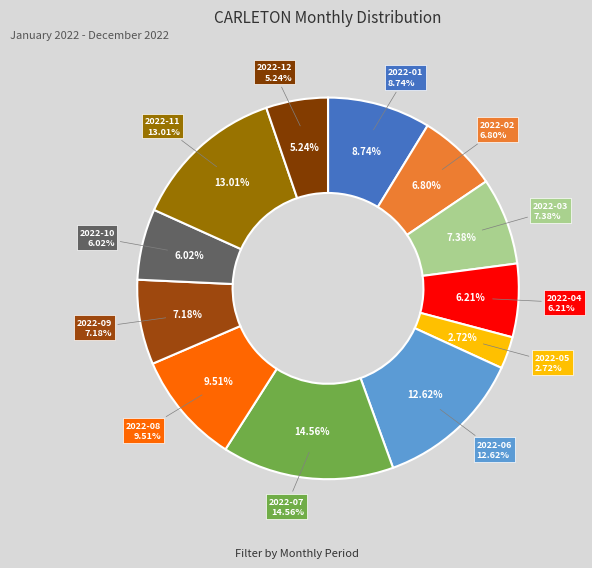

What percentage is the 2022-07 slice, to the nearest percent?

15%